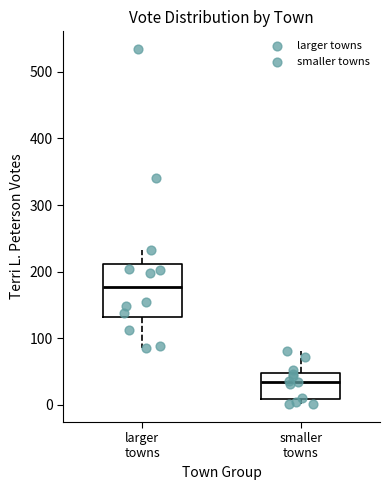

Where does the upper whisker of the box for smaller towns end on the y-axis? The values are not printed on the chart, so give them approximately, as read against the axis.

80